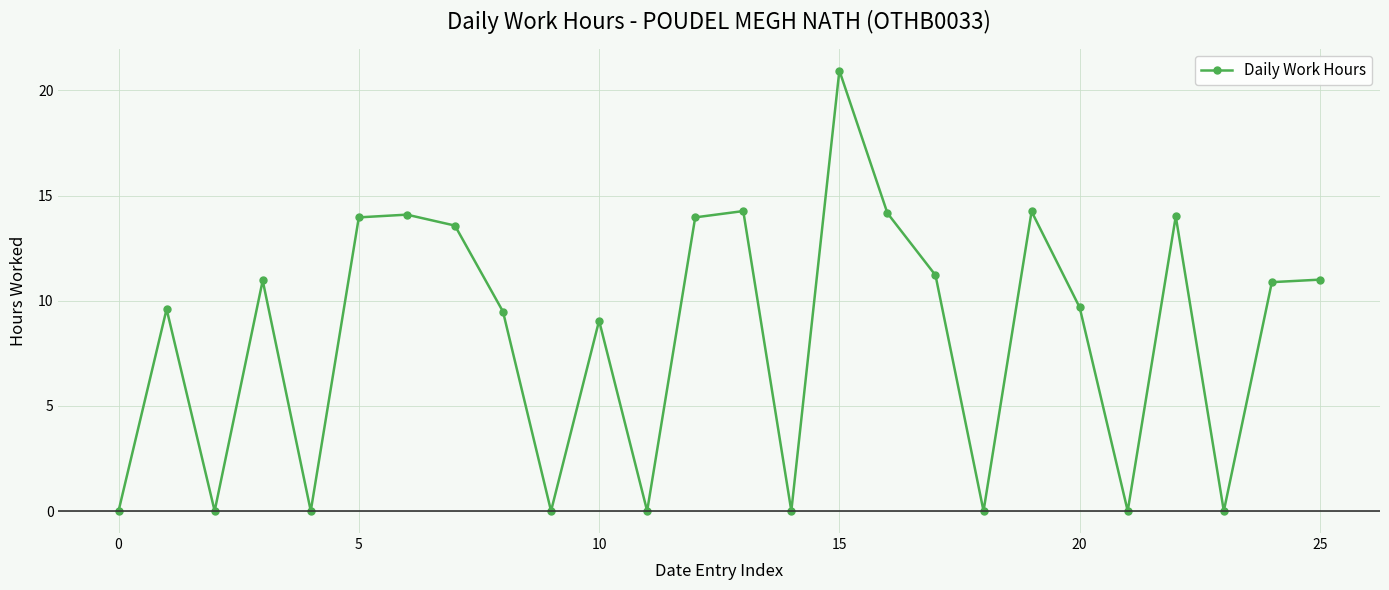

True or false: there are more than 1 points higher than both neighbors.

True